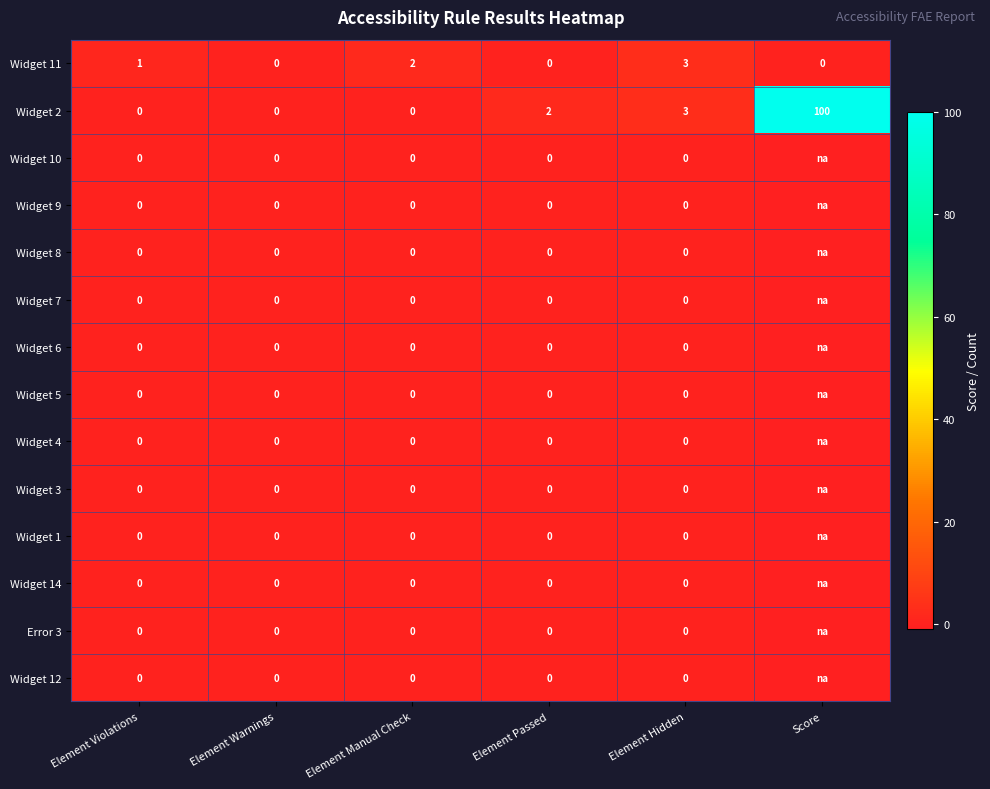

What is the sum of all Widget 2 values?

105